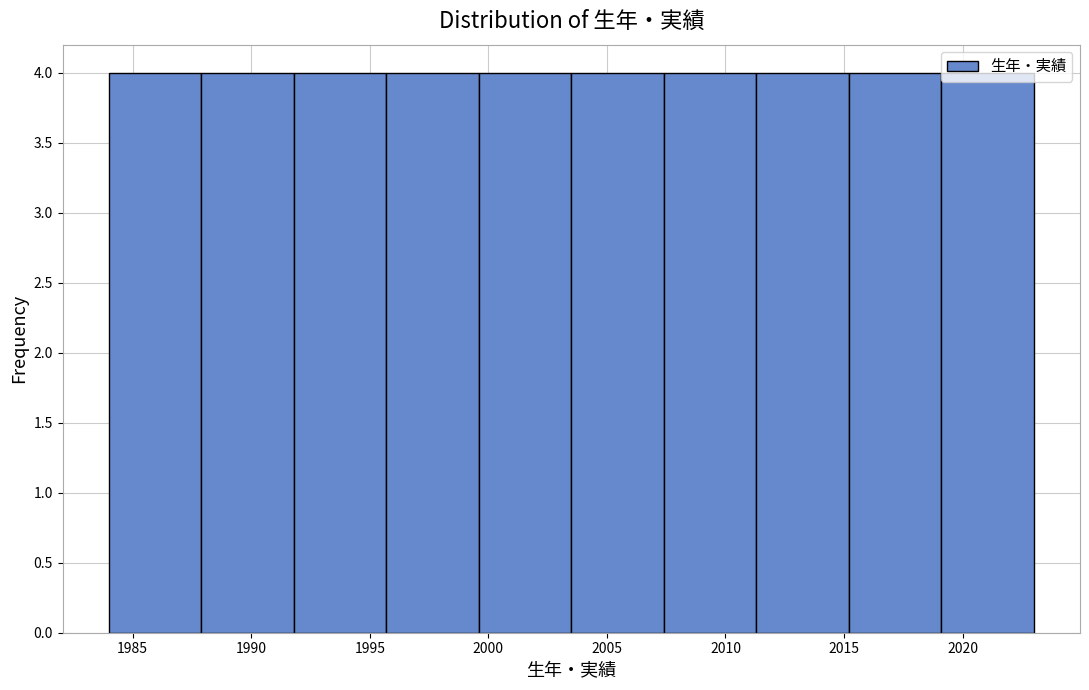

Reading left to right, list every bar in this chart as the range it spans on the x-axis followed by its height. Neither the bar edges nor the heights are printed on the chart, so give them approximately, as read against the axes.

1984.0 to 1987.9: 4
1987.9 to 1991.8: 4
1991.8 to 1995.7: 4
1995.7 to 1999.6: 4
1999.6 to 2003.5: 4
2003.5 to 2007.4: 4
2007.4 to 2011.3: 4
2011.3 to 2015.2: 4
2015.2 to 2019.1: 4
2019.1 to 2023.0: 4